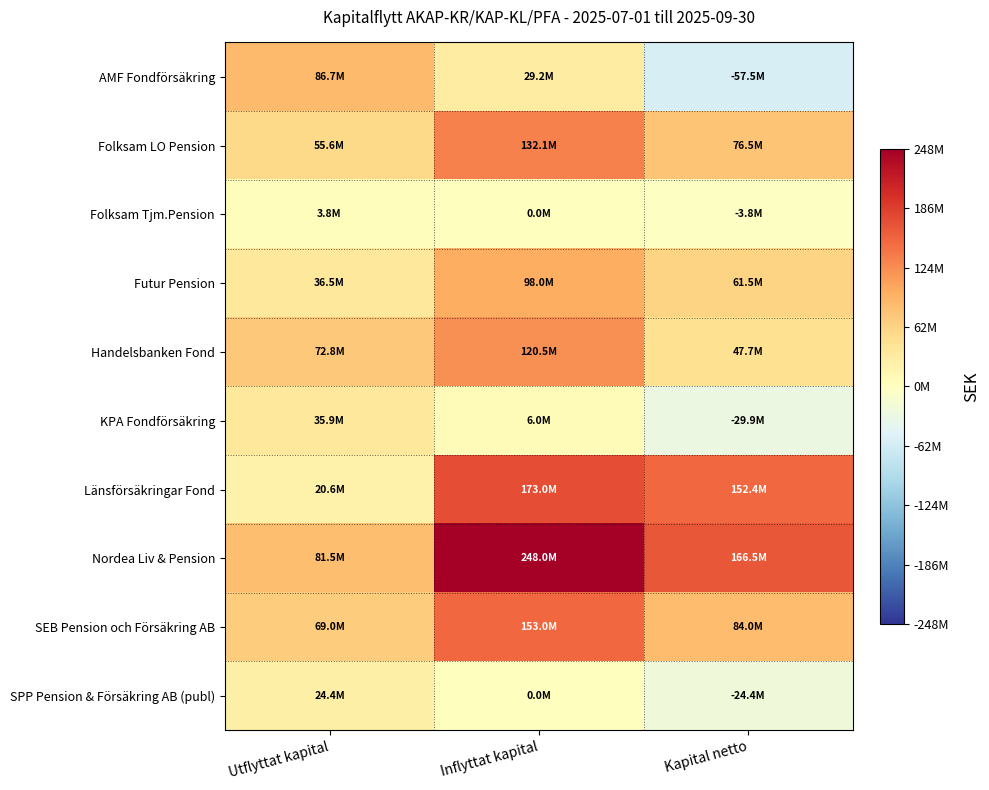

At Inflyttat kapital, list the series in order from largest to smallest.

Nordea Liv & Pension, Länsförsäkringar Fond, SEB Pension och Försäkring AB, Folksam LO Pension, Handelsbanken Fond, Futur Pension, AMF Fondförsäkring, KPA Fondförsäkring, Folksam Tjm.Pension, SPP Pension & Försäkring AB (publ)